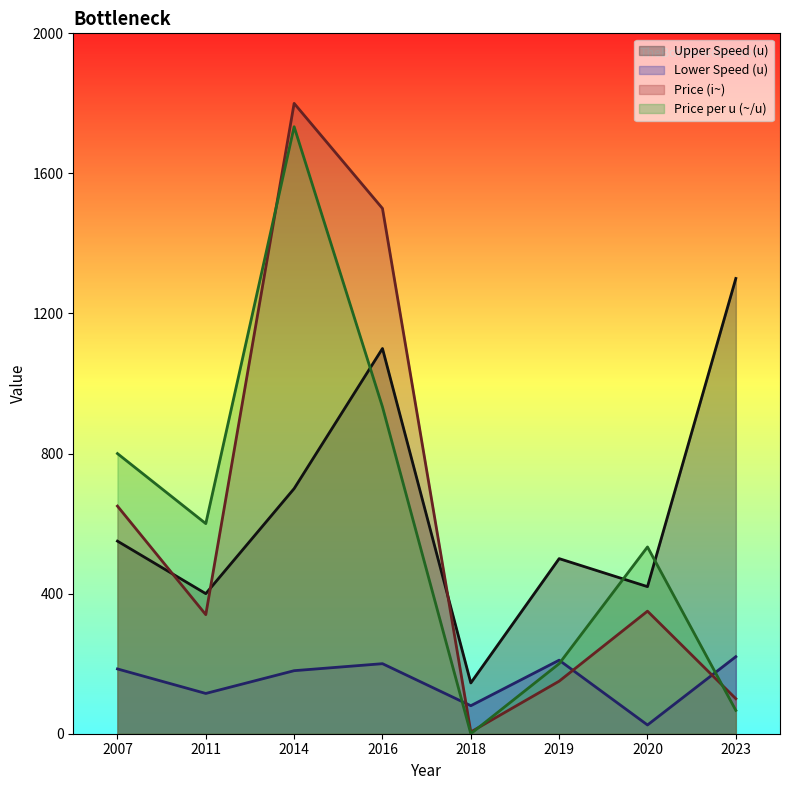

What is the total value across all series at 2020?

1328.3